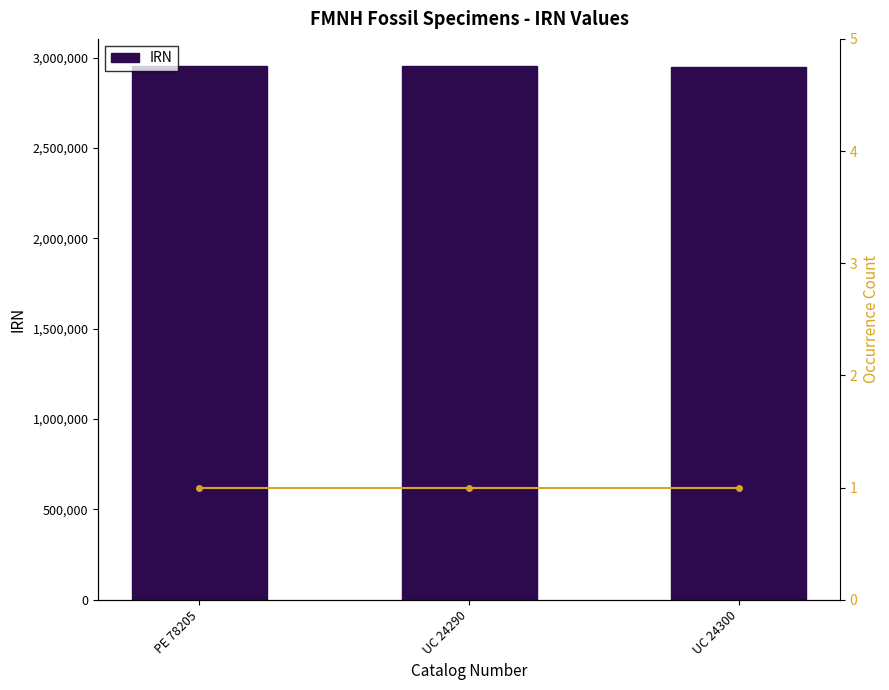

Rank the series by their average value, from lowest to highest.

Count, IRN